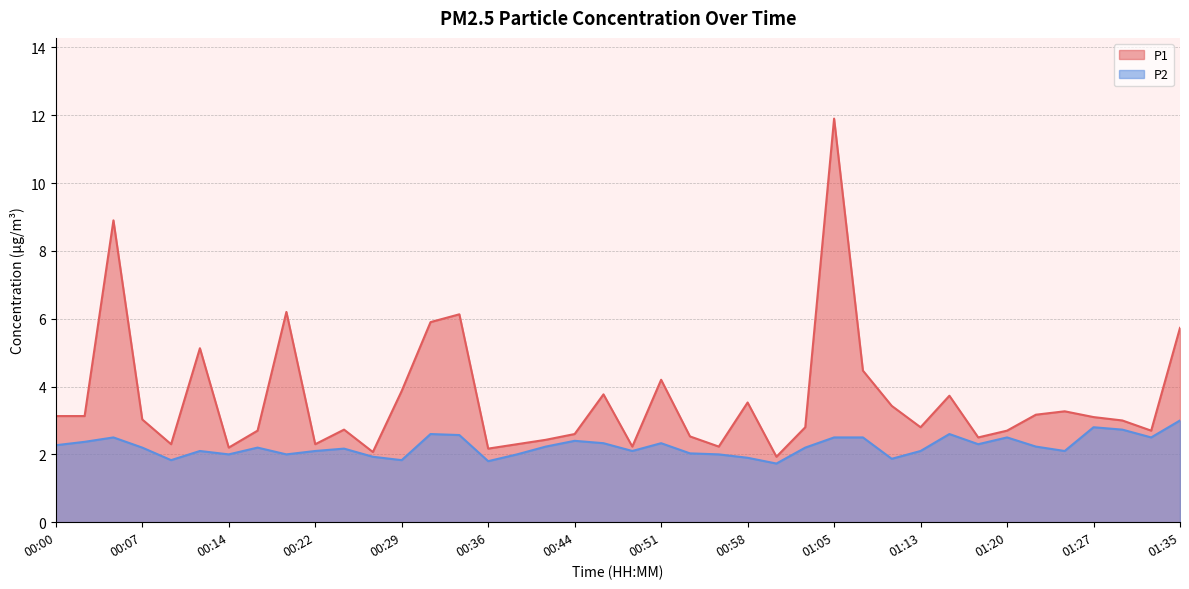

What is the maximum value shown in the chart?

11.9